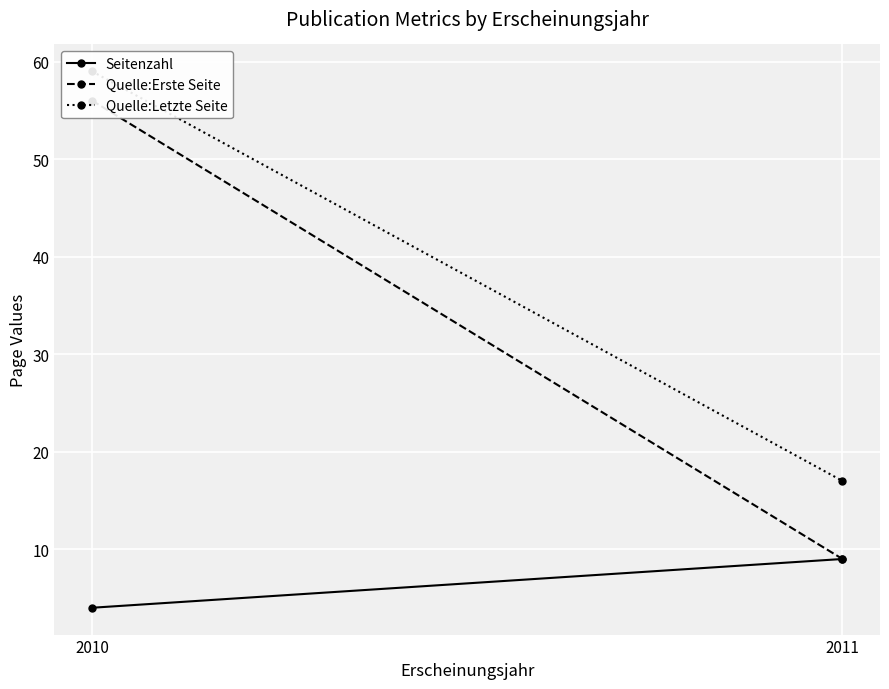

The Quelle:Letzte Seite series shows 17 at 2011. True or false?

True